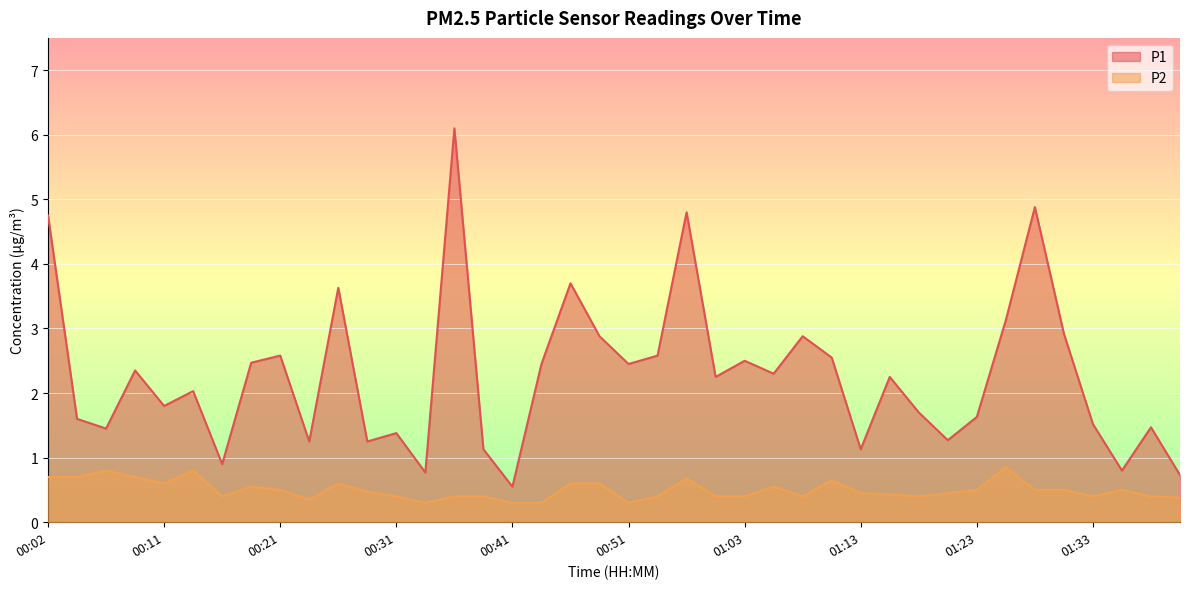

The P2 series shows 0.3 at 00:24. True or false?

True